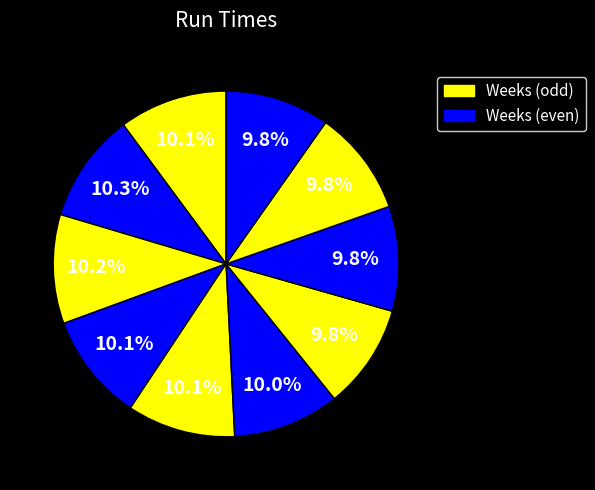

Rank the categories by value from lowest to highest.

Week 10, Week 7, Week 8, Week 9, Week 6, Week 4, Week 1, Week 5, Week 3, Week 2